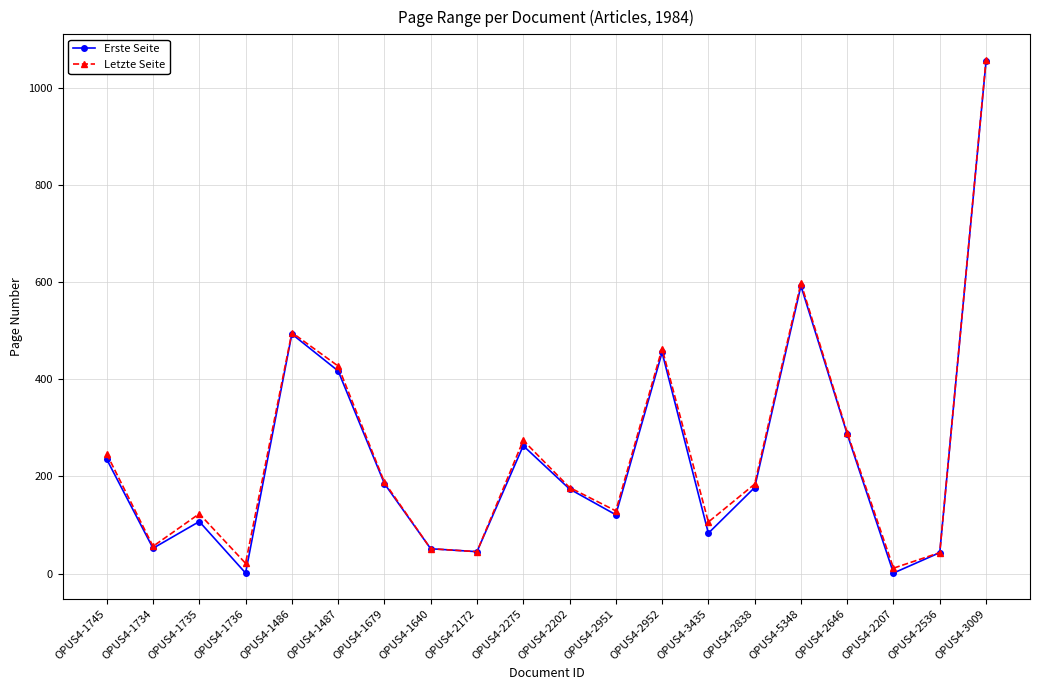

What is the total value across all series at OPUS4-2207?

12